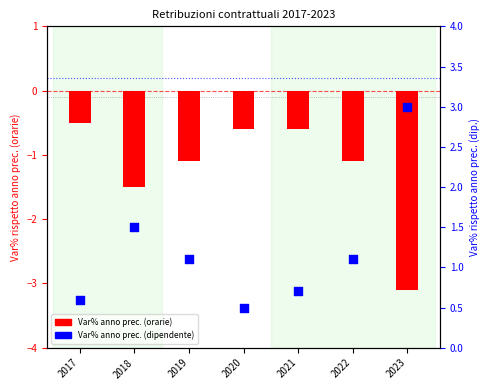

Which series has the widest spread of Y values?

Var% anno prec. (orarie)